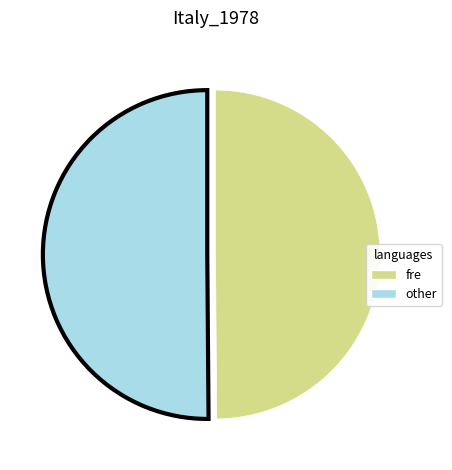

How many slices are in this pie chart?

2